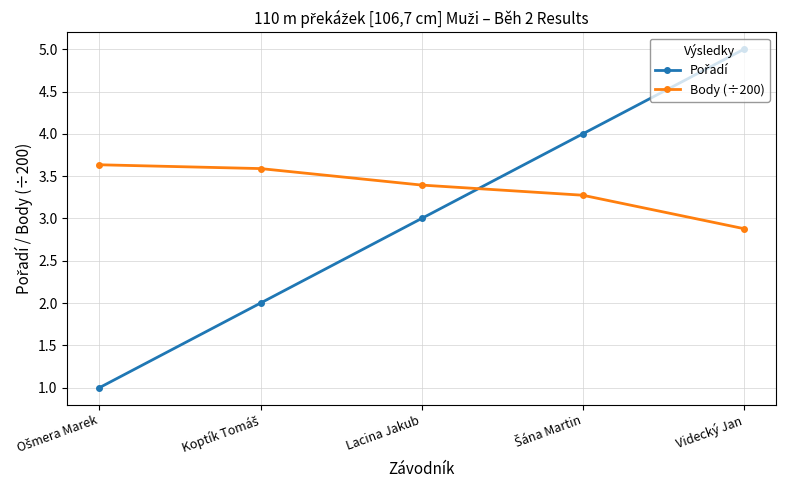

Read the Body (÷200) value at Videcký Jan.

2.9